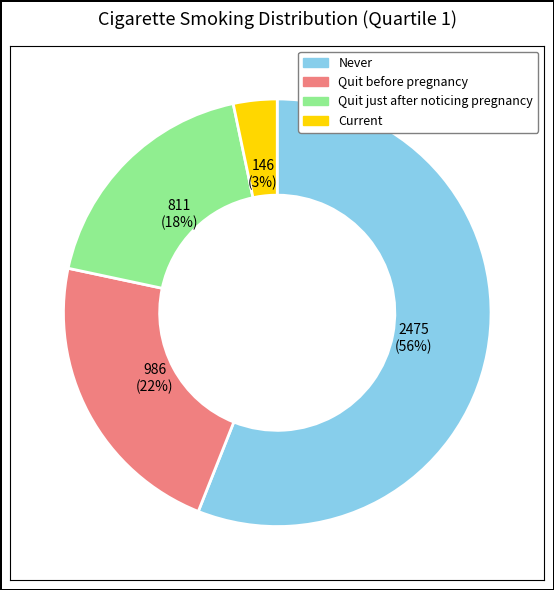

What is the smallest slice in the pie chart?

Current